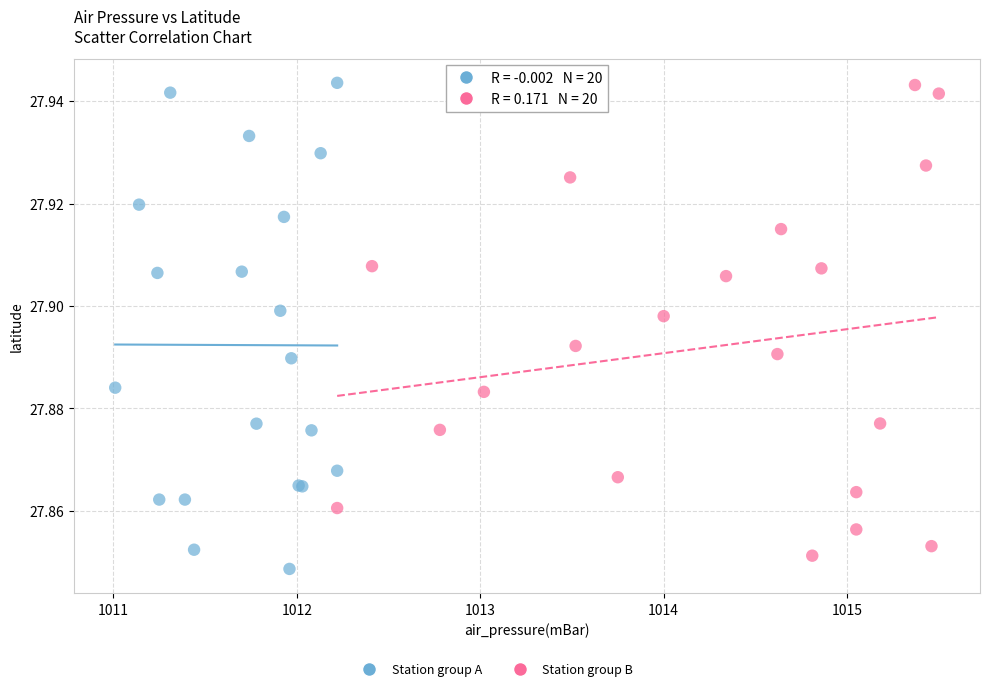

Which series has the widest spread of Y values?

Station group A